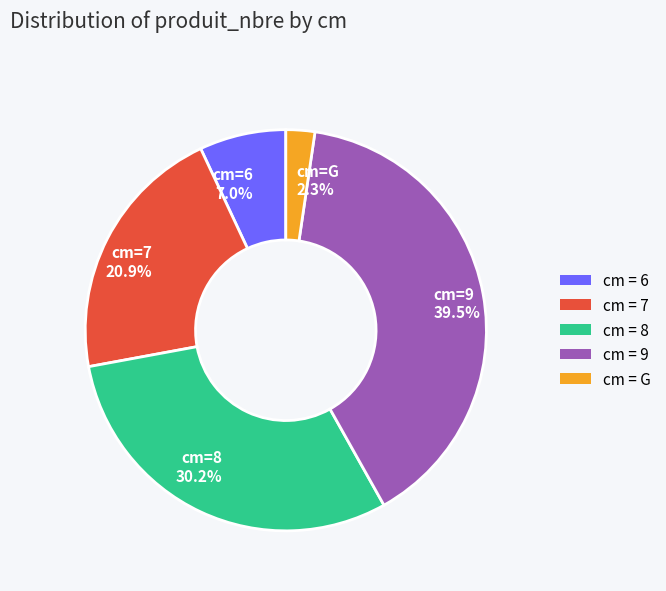

Is there any slice that represents more than half of the pie?

No